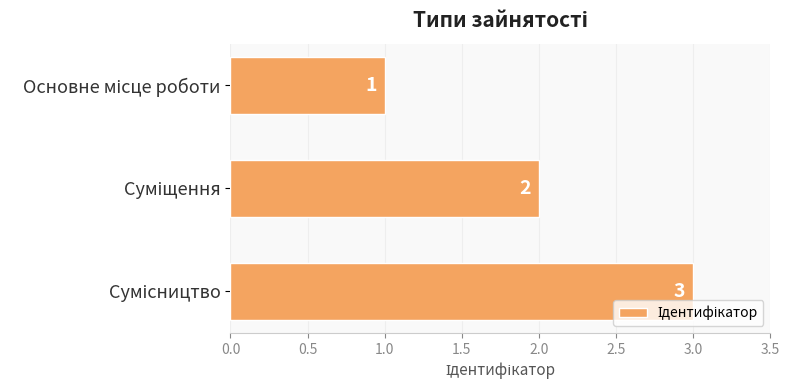

What is the value of the 2nd bar from the top?

2